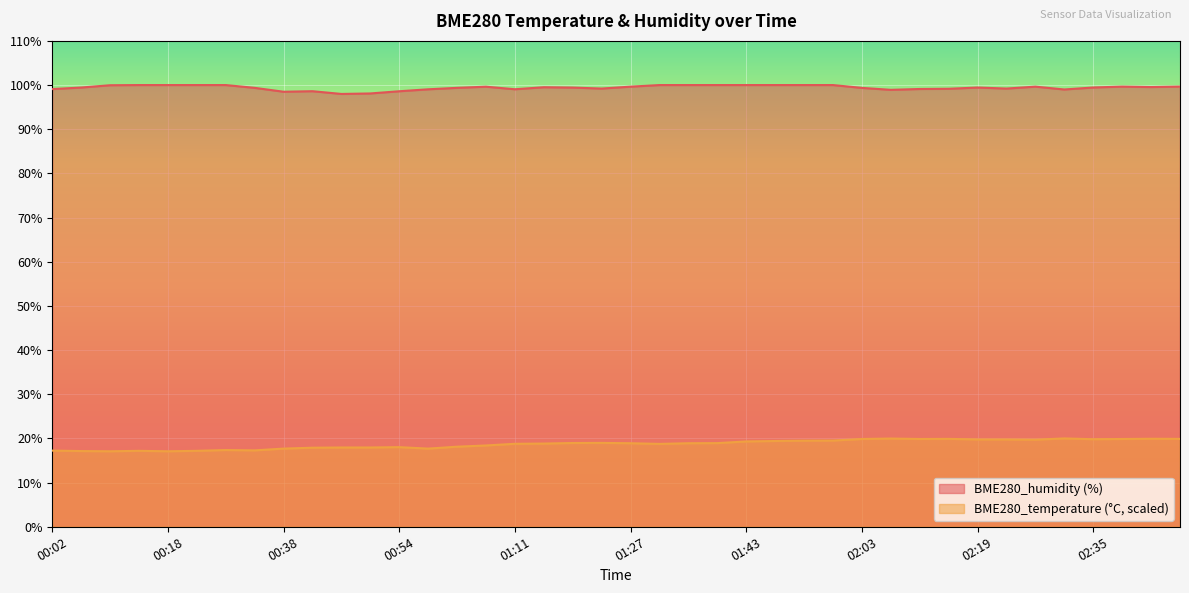

Where is the first local minimum for BME280_humidity?

00:38